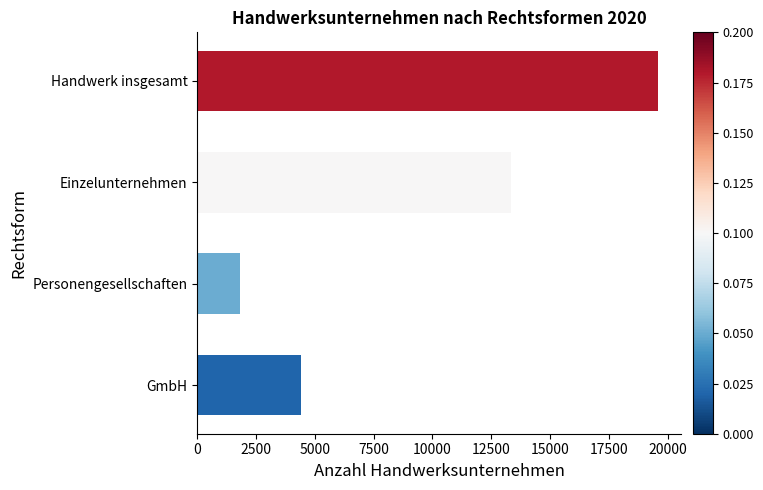

List the labels in order of value, smallest first.

Personengesellschaften, GmbH, Einzelunternehmen, Handwerk insgesamt